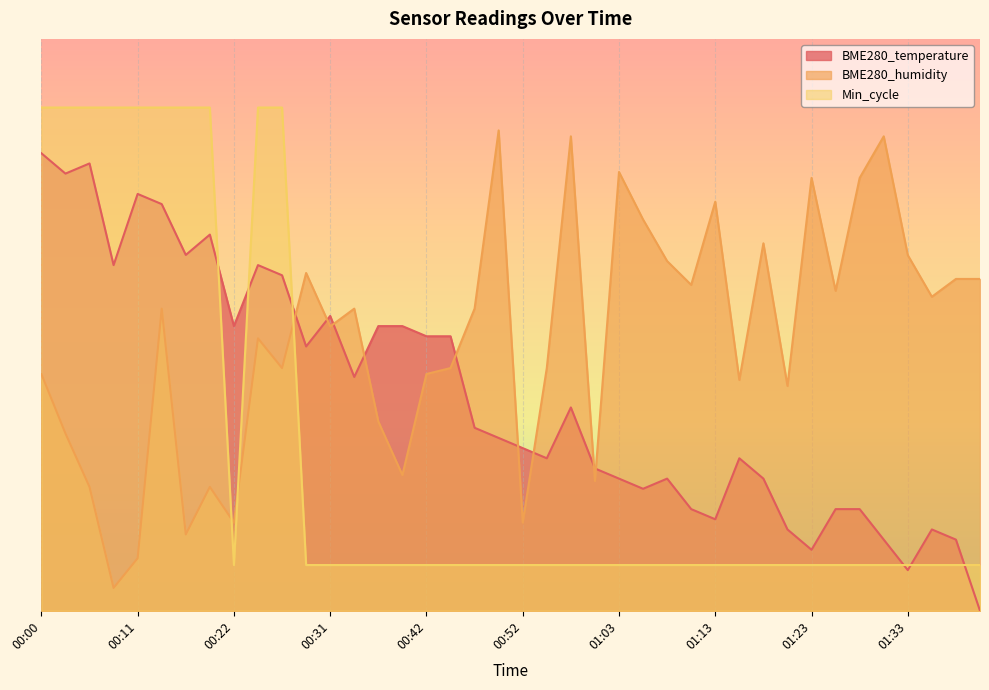

Reading left to right, transcribe all the data shown in this chart.

BME280_temperature: 40.0	38.2	39.1	30.2	36.4	35.6	31.1	32.9	24.9	30.2	29.3	23.1	25.8	20.4	24.9	24.9	24.0	24.0	16.0	15.1	14.2	13.3	17.8	12.4	11.6	10.7	11.6	8.9	8.0	13.3	11.6	7.1	5.3	8.9	8.9	6.2	3.6	7.1	6.2	0.0
BME280_humidity: 20.7	15.5	10.8	2.0	4.6	26.4	6.7	10.8	7.7	23.8	21.2	29.5	24.9	26.4	16.5	11.9	20.7	21.2	26.4	42.0	7.7	21.2	41.5	11.4	38.4	34.2	30.6	28.5	35.8	20.2	32.1	19.7	37.8	28.0	37.8	41.5	31.1	27.5	29.0	29.0
Min_cycle: 44.0	44.0	44.0	44.0	44.0	44.0	44.0	44.0	4.0	44.0	44.0	4.0	4.0	4.0	4.0	4.0	4.0	4.0	4.0	4.0	4.0	4.0	4.0	4.0	4.0	4.0	4.0	4.0	4.0	4.0	4.0	4.0	4.0	4.0	4.0	4.0	4.0	4.0	4.0	4.0